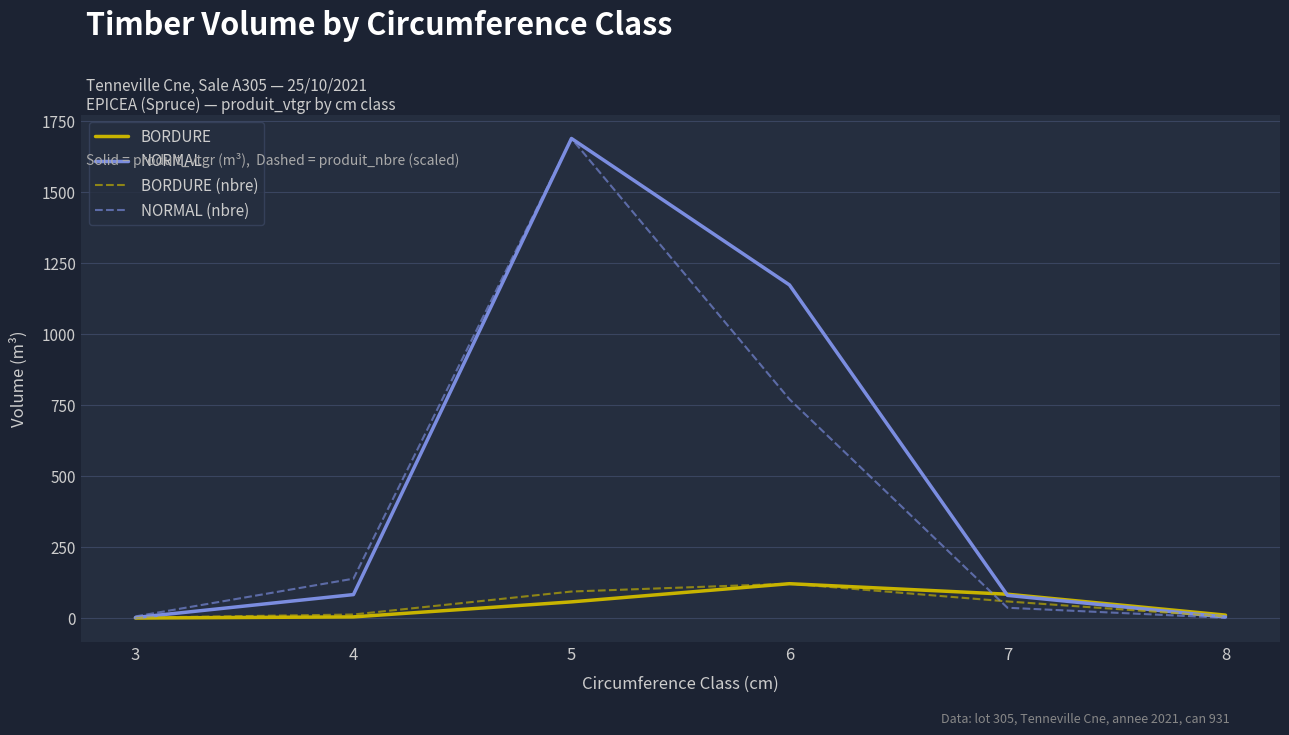

What is the difference between the maximum and minimum values in the NORMAL (nbre) series?

1686.5